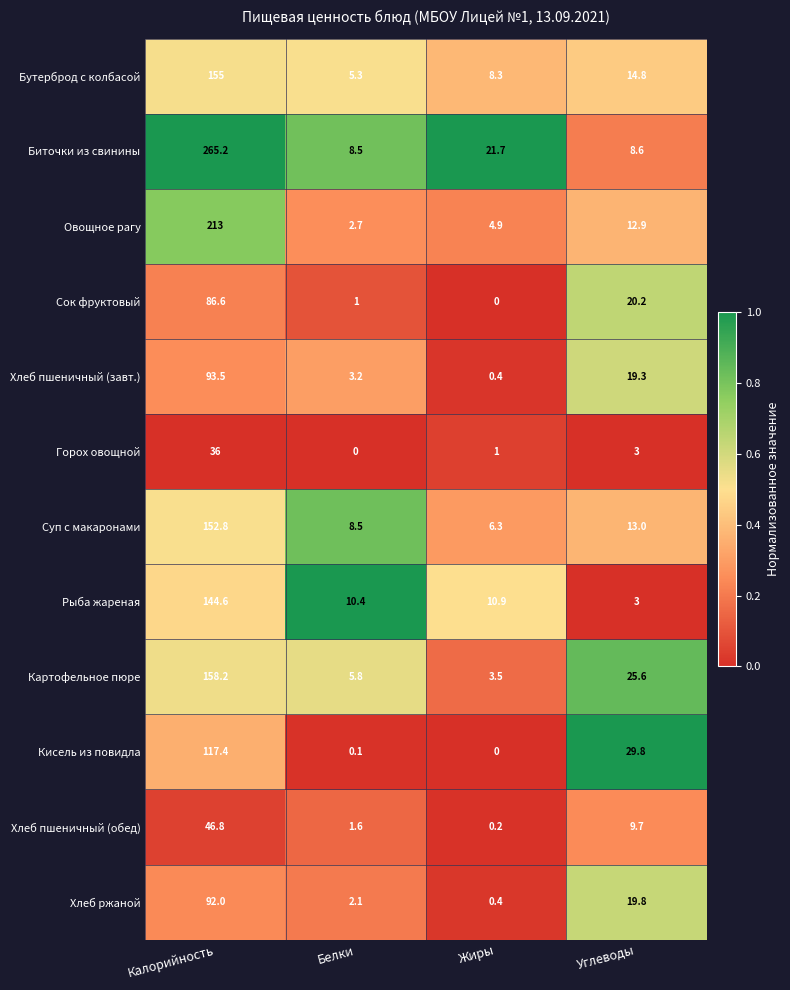

At which category does the chart reach its peak across all series?

Калорийность